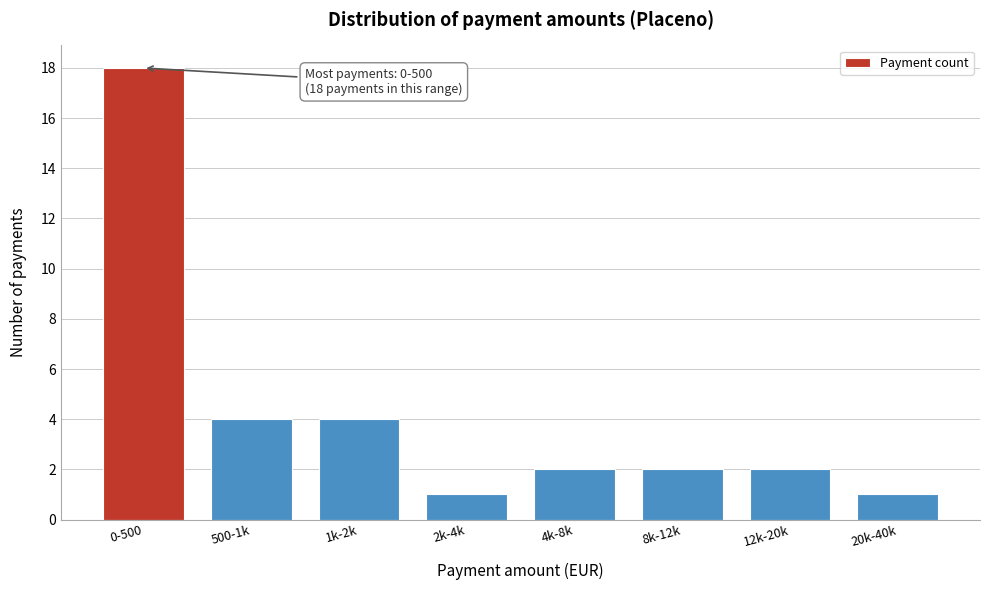

Reading right to left, extract all data points from this chart.

20k-40k=1	12k-20k=2	8k-12k=2	4k-8k=2	2k-4k=1	1k-2k=4	500-1k=4	0-500=18